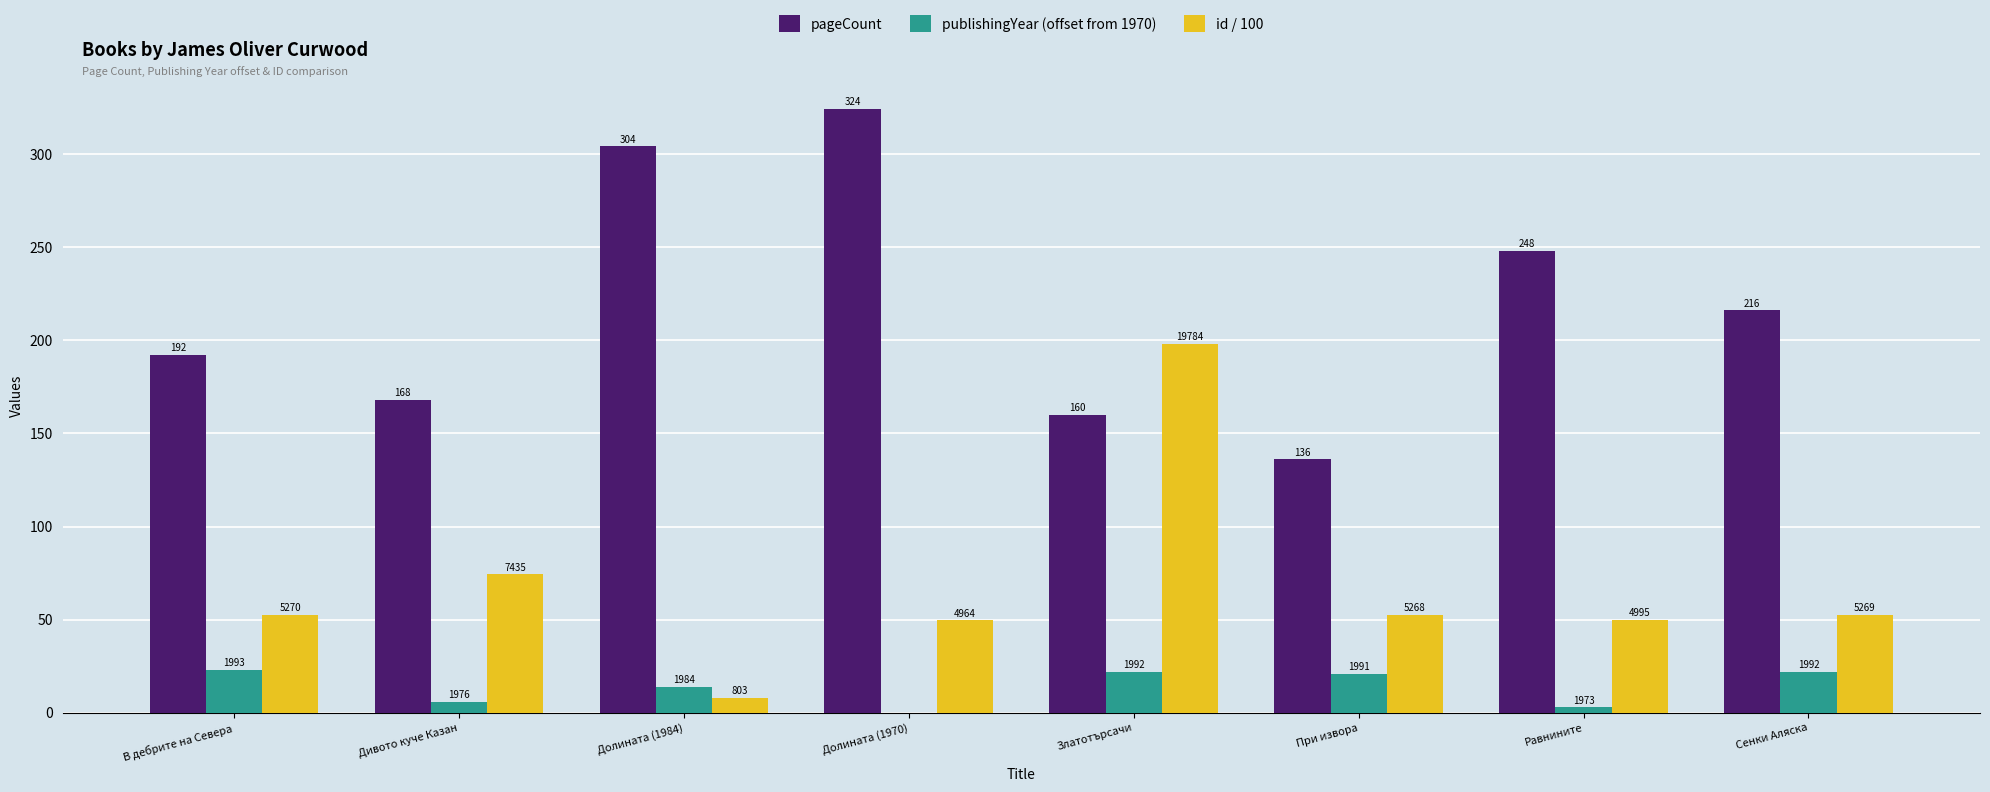

Which has a higher value, Долината (1970) or Дивото куче Казан?

Долината (1970)